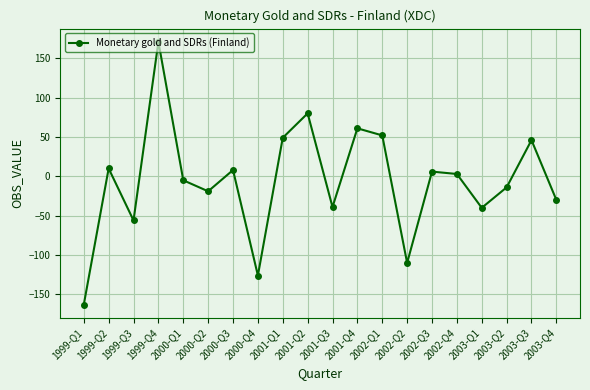

What is the change in value from 2002-Q2 to 2003-Q2?

+96